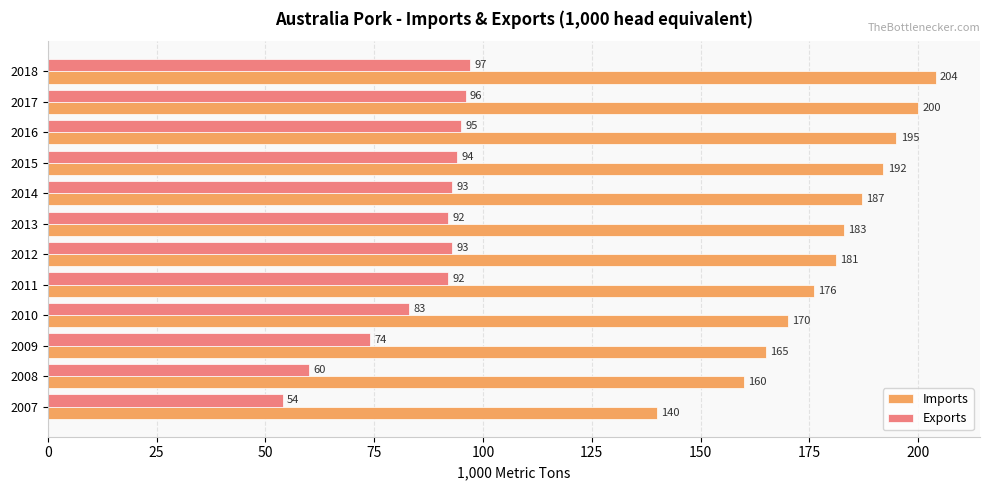

What is the spread (max minus min) of values at 2013?

91